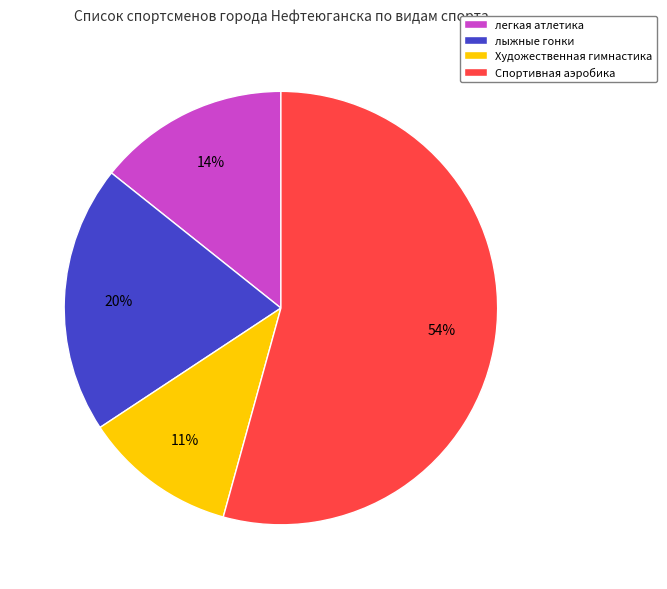

What is the ratio of the value at легкая атлетика to the value at Спортивная аэробика?

0.3